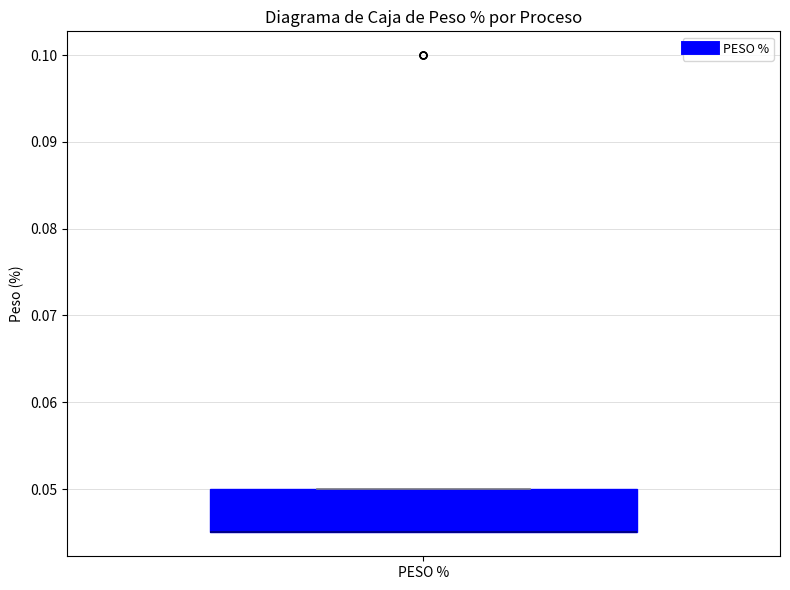

Where is the upper edge of the box for PESO % on the y-axis? The values are not printed on the chart, so give them approximately, as read against the axis.

0.050